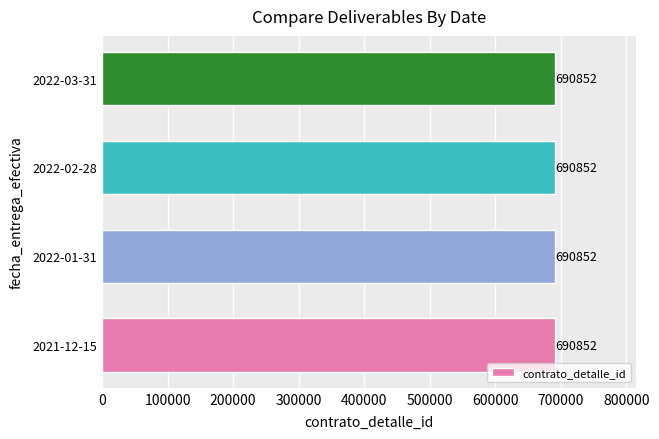

Rank the categories by documento_adjunto value from highest to lowest.

2021-12-15, 2022-01-31, 2022-02-28, 2022-03-31